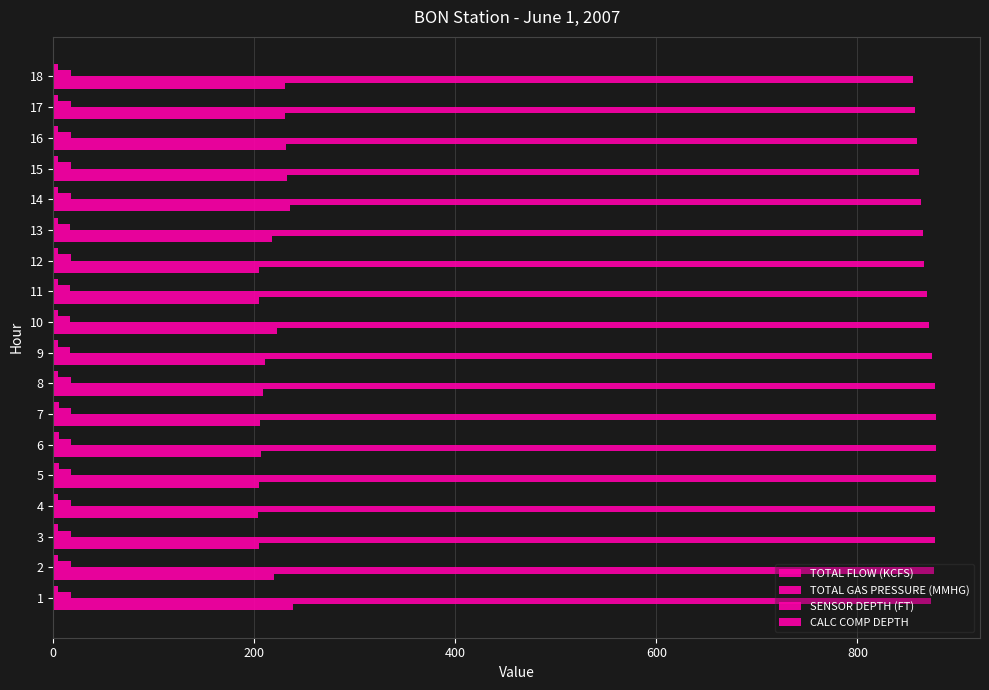

Reading left to right, what are all the values shown in this chart?

TOTAL FLOW (KCFS): 238.3	219.5	204.4	203.8	205.0	206.9	205.4	208.8	211.1	222.7	205.1	204.8	218.0	235.3	232.4	231.2	230.9	230.3
TOTAL GAS PRESSURE (MMHG): 873.0	876.0	877.0	877.0	878.0	878.0	878.0	877.0	874.0	871.0	869.0	866.0	865.0	863.0	861.0	859.0	857.0	855.0
SENSOR DEPTH (FT): 18.0	17.9	17.7	17.4	17.6	17.6	17.5	17.3	16.9	16.7	17.0	17.3	17.0	17.3	17.3	17.7	17.9	18.0
CALC COMP DEPTH: 5.0	5.1	5.1	5.1	5.2	5.2	5.2	5.1	5.0	4.9	4.8	4.7	4.7	4.7	4.6	4.5	4.4	4.3